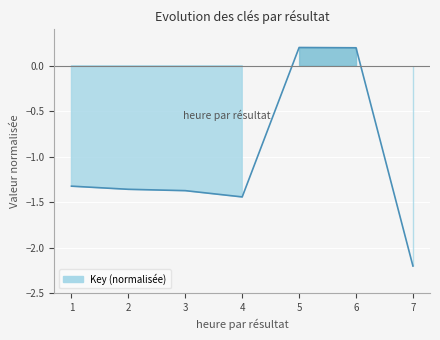

Reading right to left, transcribe all the data shown in this chart.

-2.2	0.2	0.2	-1.4	-1.4	-1.4	-1.3